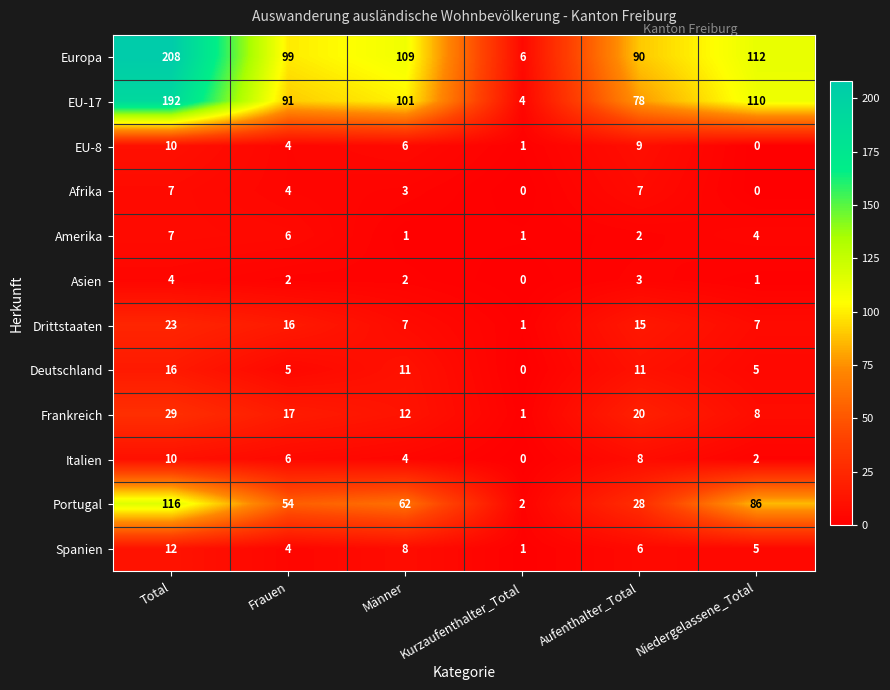

At which category does the chart reach its peak across all series?

Total